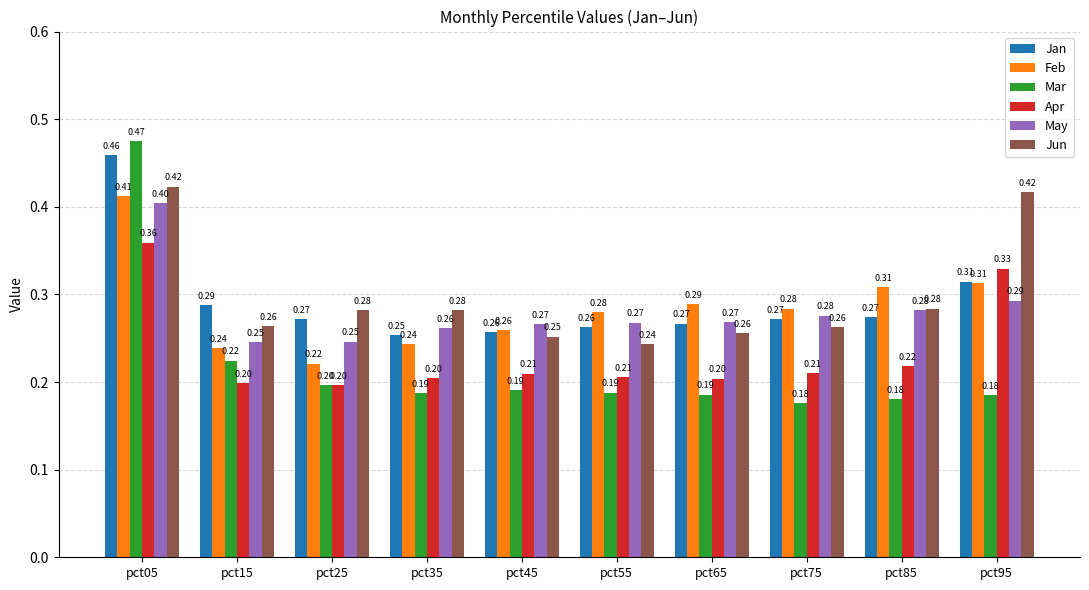

What is the spread (max minus min) of values at pct25?

0.1